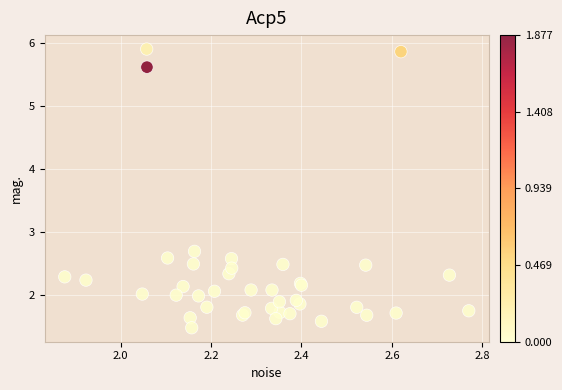

What Y value in the scatter plot is closest to 3?

2.7